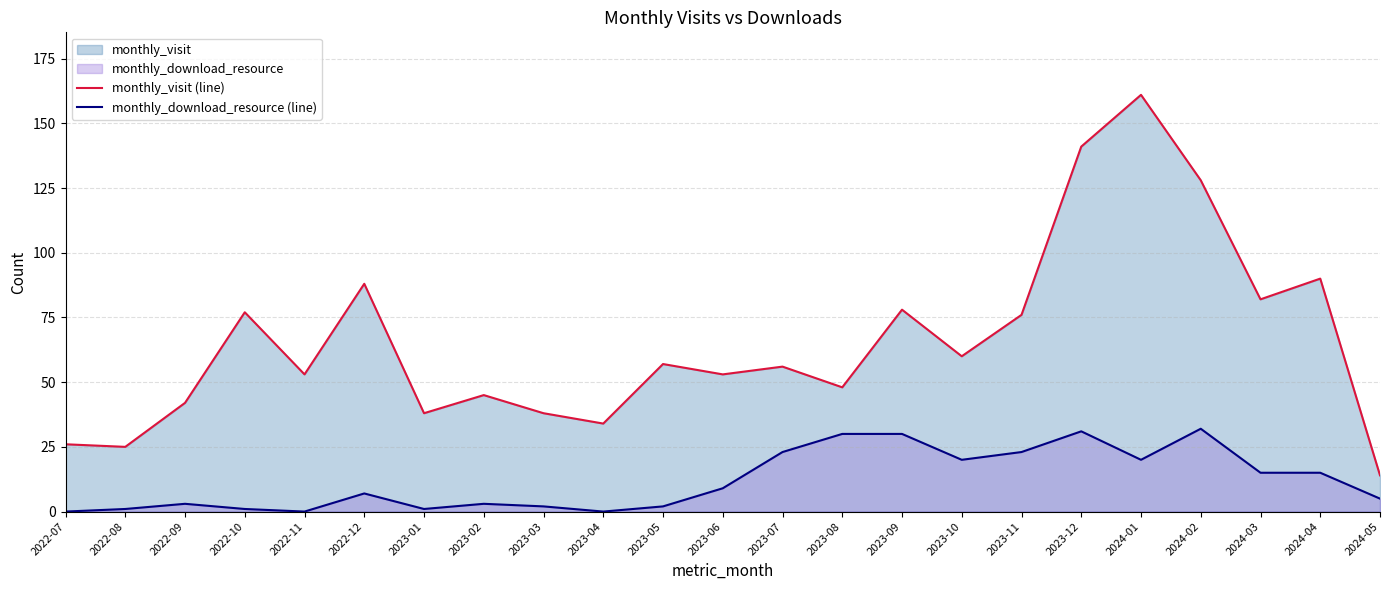

Which series has the widest spread of values?

monthly_visit (line)